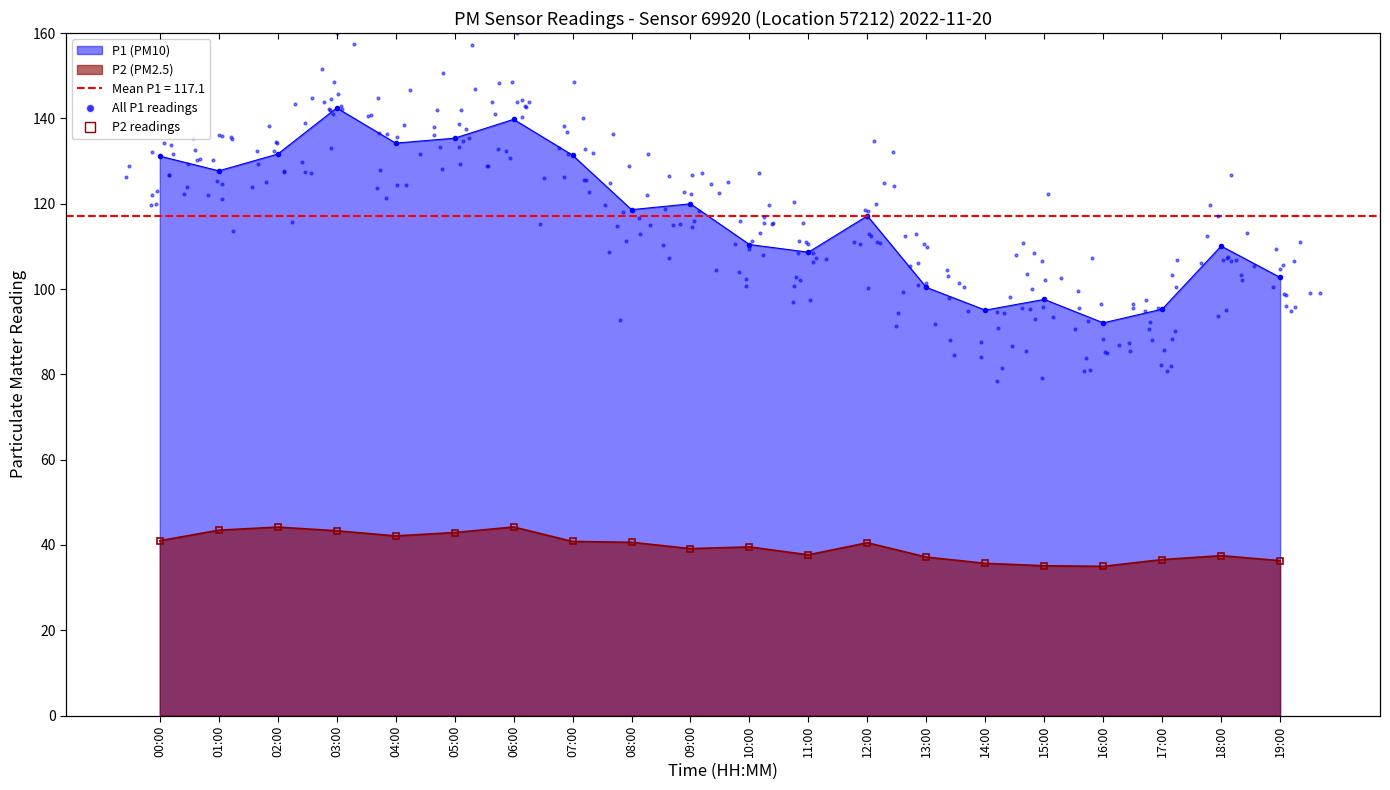

Which series has the largest Y range (max minus min)?

P1